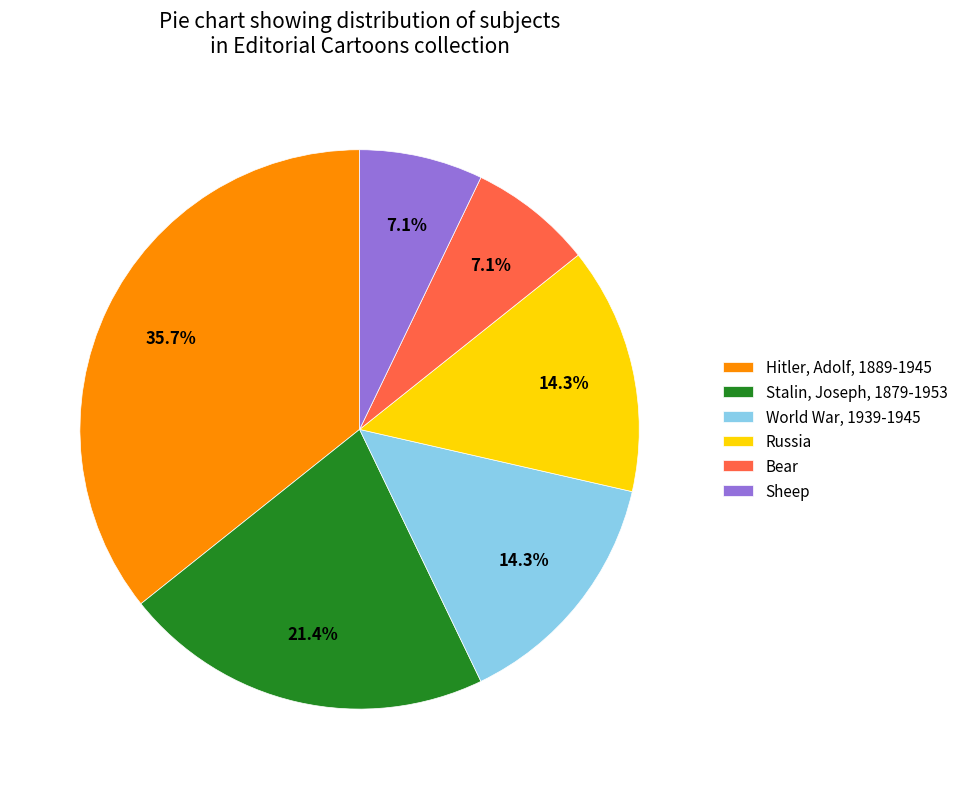

What portion of the pie excludes Russia?

85.7%